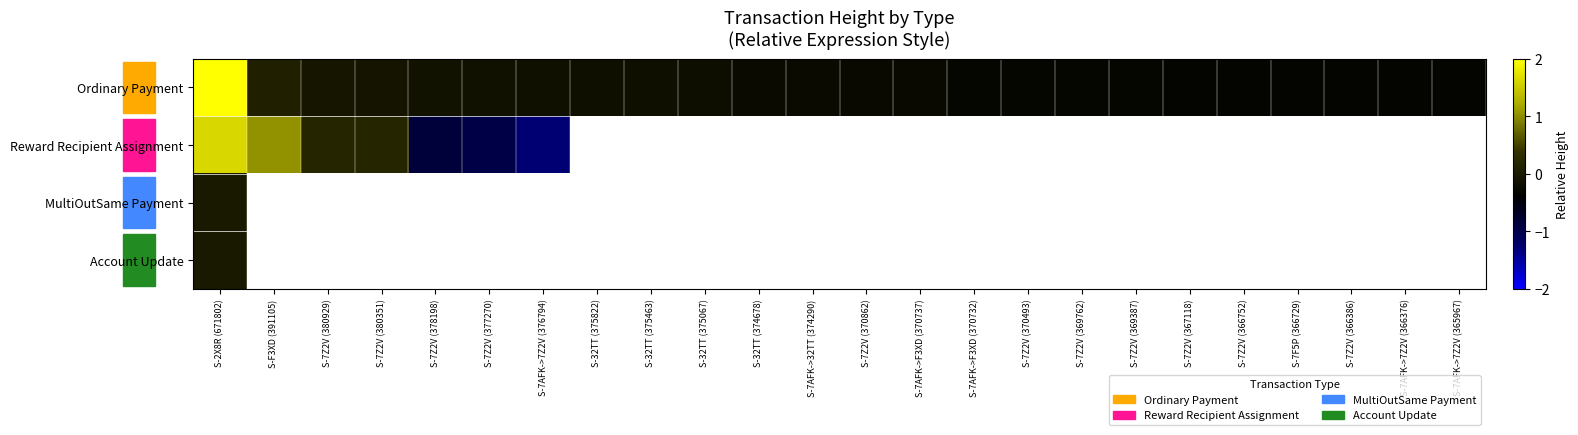

List the labels in order of Reward Recipient Assignment value, largest first.

S-2X8R (671802), S-F3XD (391105), S-7Z2V (380929), S-7Z2V (380351), S-7Z2V (378198), S-7Z2V (377270), S-7AFK->7Z2V (376794), S-32TT (375822), S-32TT (375463), S-32TT (375067), S-32TT (374678), S-7AFK->32TT (374290), S-7Z2V (370862), S-7AFK->F3XD (370737), S-7AFK->F3XD (370732), S-7Z2V (370493), S-7Z2V (369762), S-7Z2V (369387), S-7Z2V (367118), S-7Z2V (366752), S-7F5P (366729), S-7Z2V (366386), S-7AFK->7Z2V (366376), S-7AFK->7Z2V (365967)